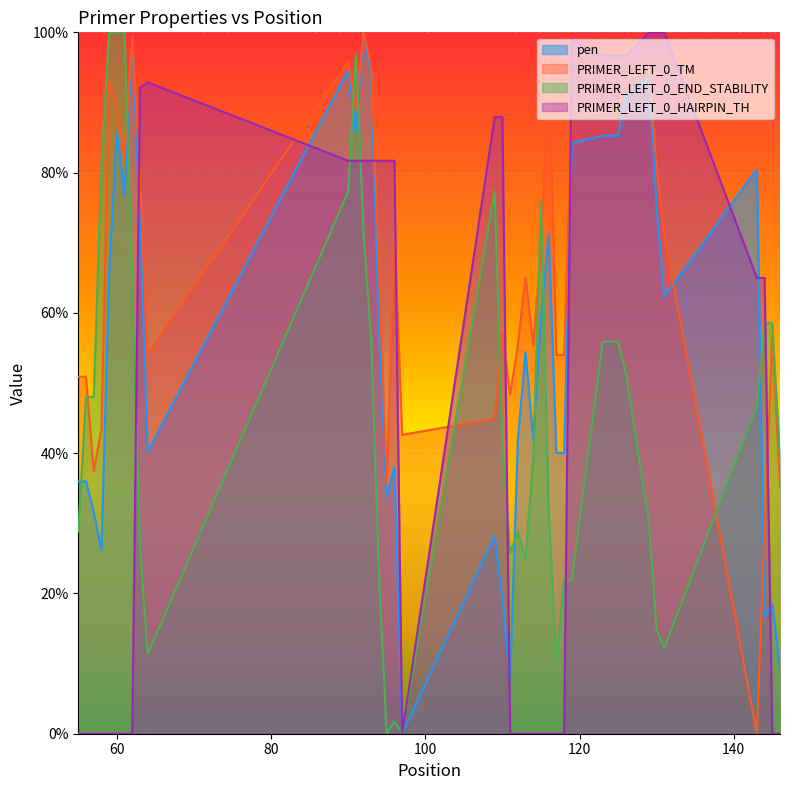

What are all the series names shown in the legend?

pen, PRIMER_LEFT_0_TM, PRIMER_LEFT_0_END_STABILITY, PRIMER_LEFT_0_HAIRPIN_TH